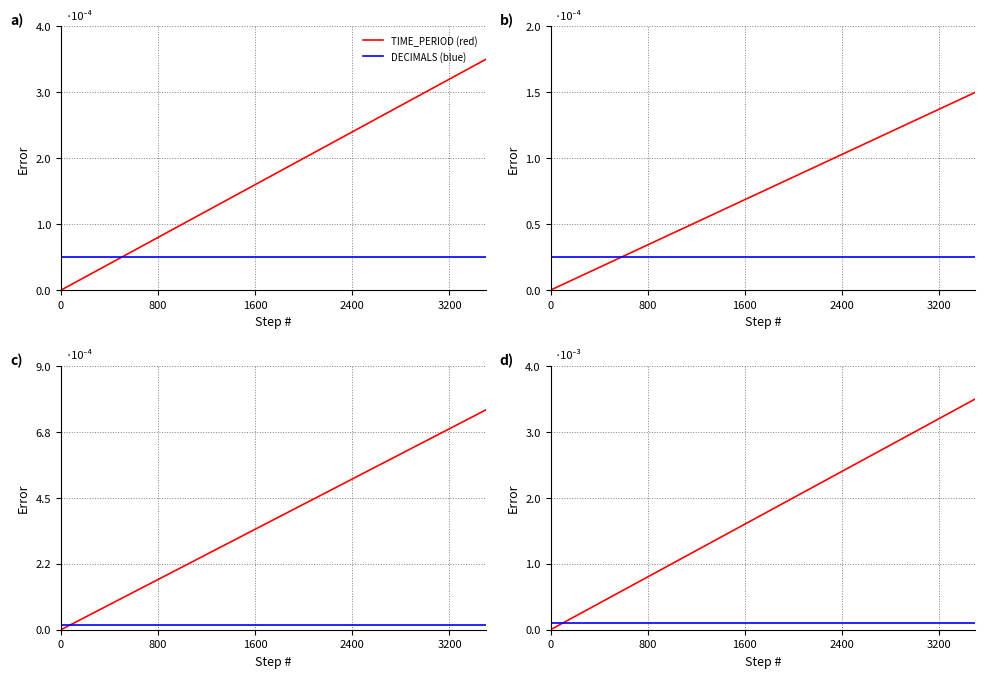

Does the chart have visible grid lines?

Yes